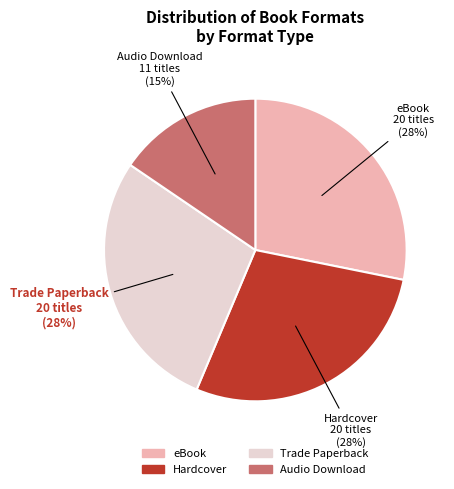

What is the smallest slice in the pie chart?

Audio Download